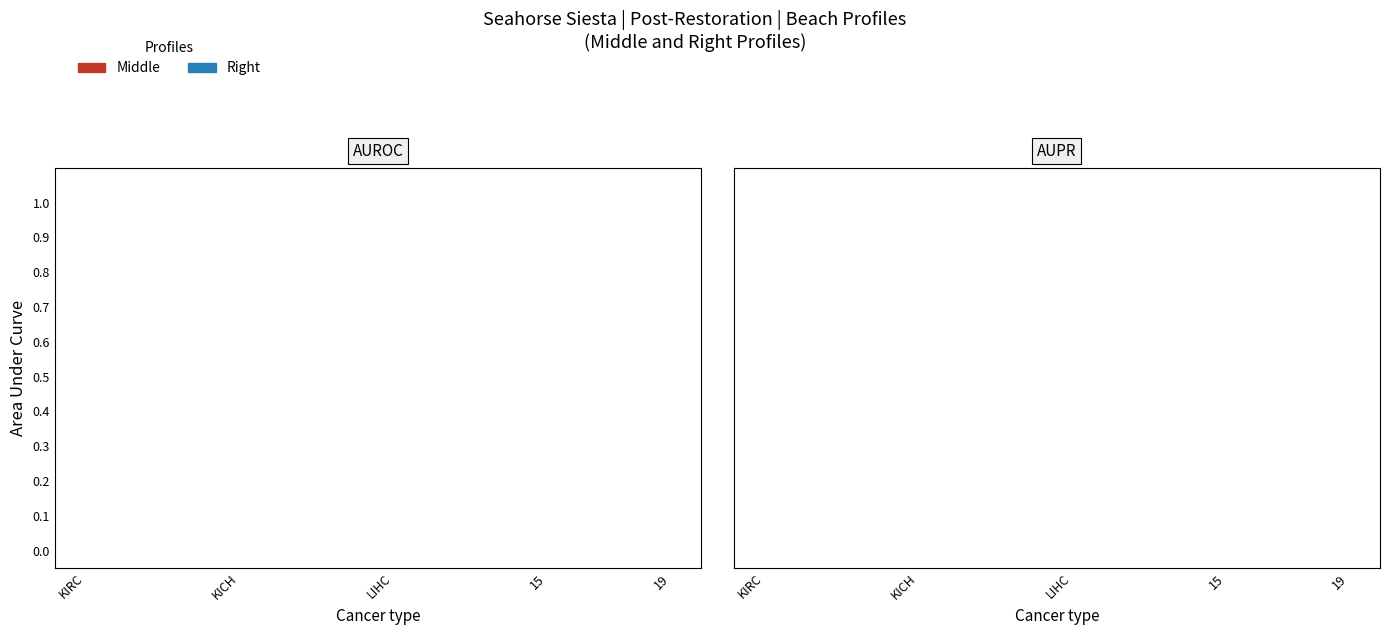

True or false: Right has more than 0 points higher than both neighbors.

False